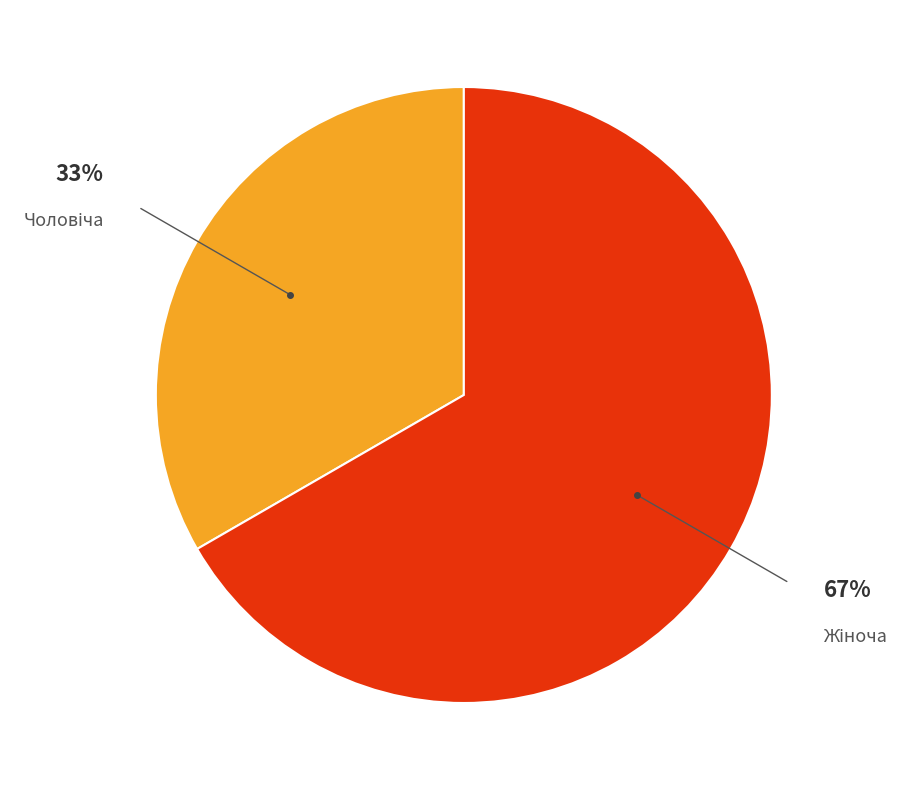

To the nearest percent, what is the average slice percentage?

50%